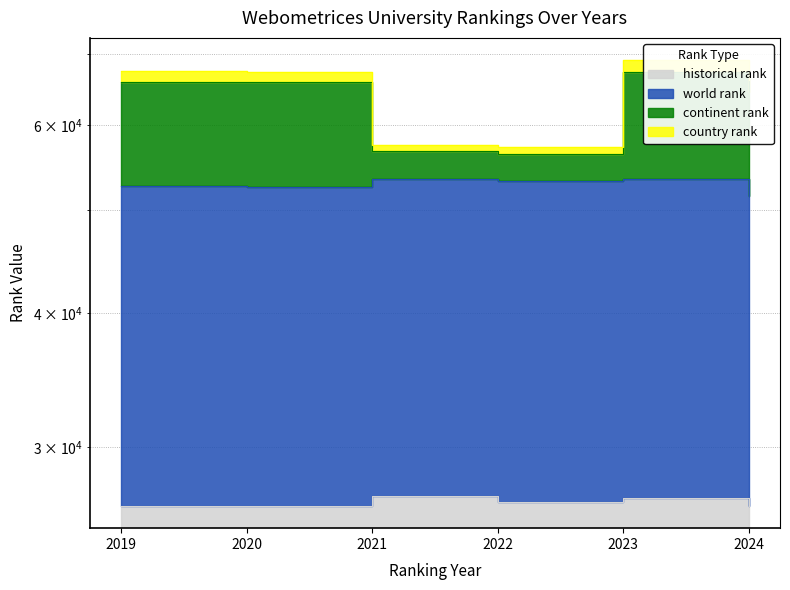

Is it true that continent rank equals 43123.1 at 2019?

False